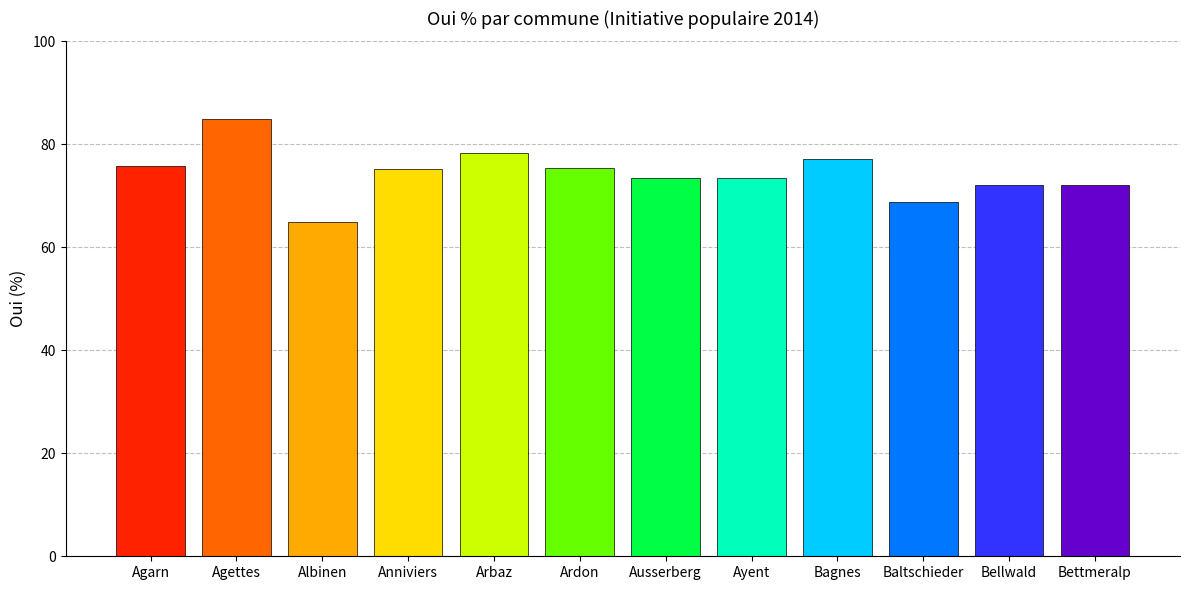

What value does the data have at Ayent?

73.5